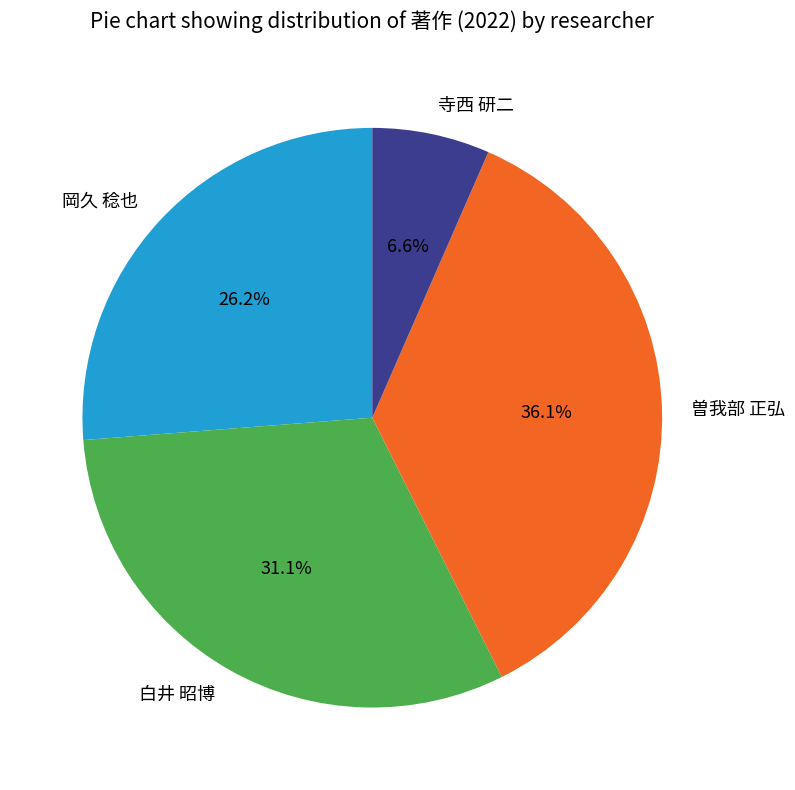

Which category has the biggest portion of the pie?

曽我部 正弘